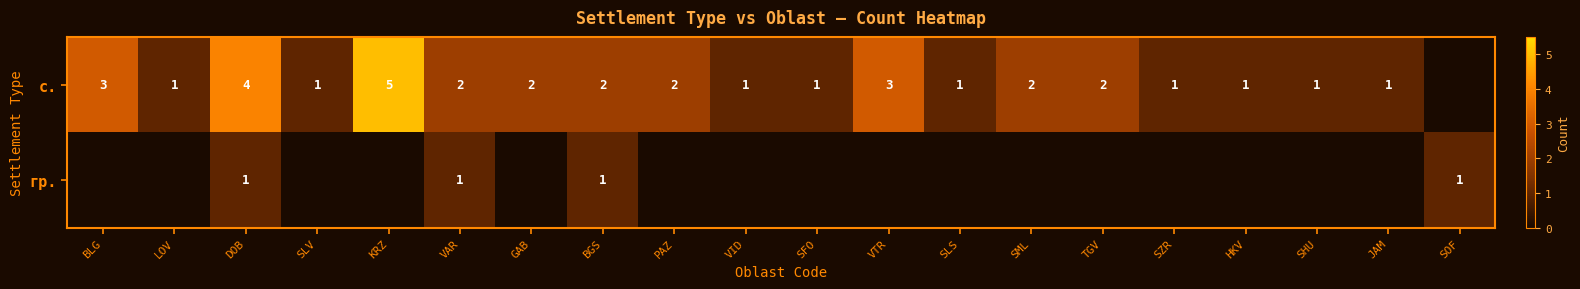

The value of гр. at VAR is 1. True or false?

True